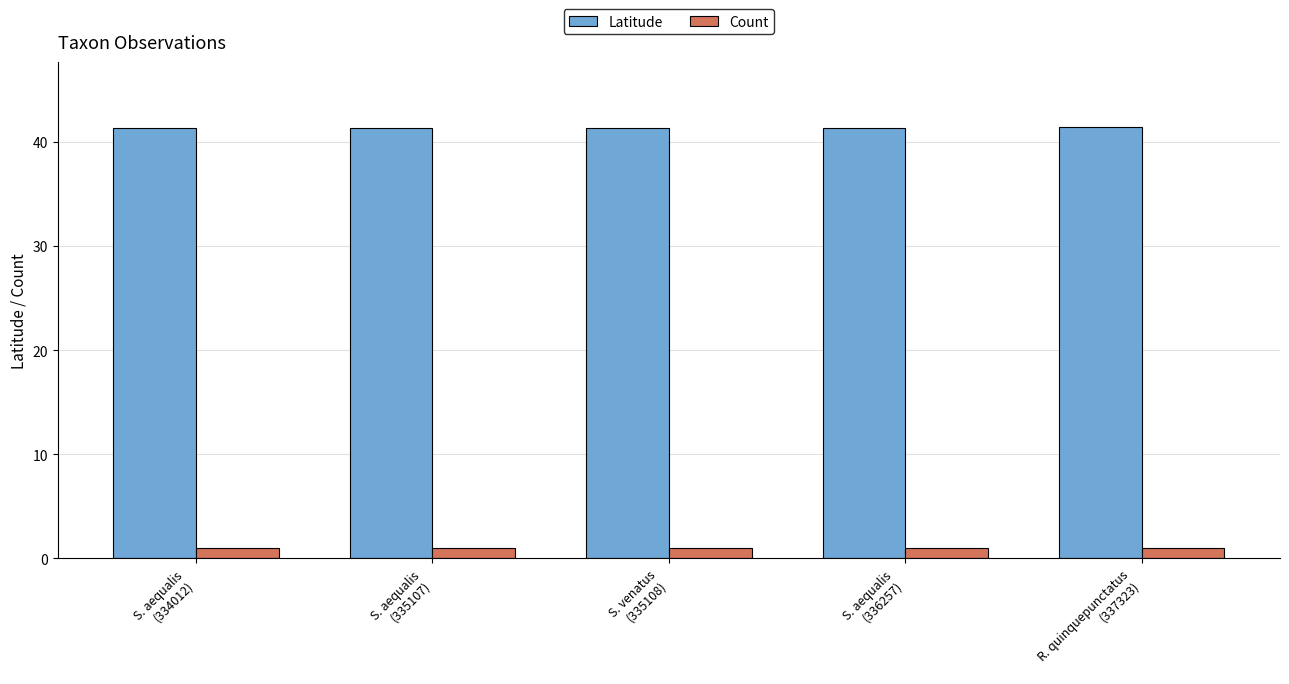

Which series has the largest total across all categories?

Latitude